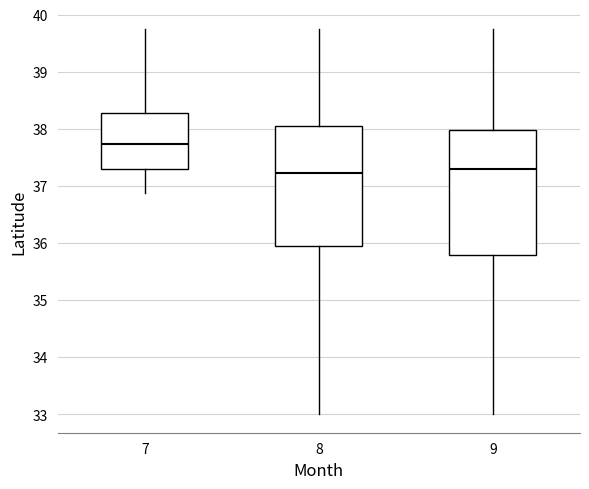

Where is the upper edge of the box at x = 9 on the y-axis? The values are not printed on the chart, so give them approximately, as read against the axis.

38.0